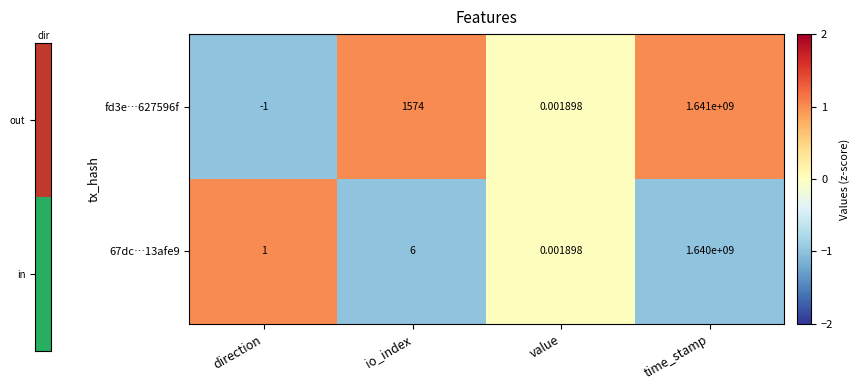

How many data points does each series have?

4